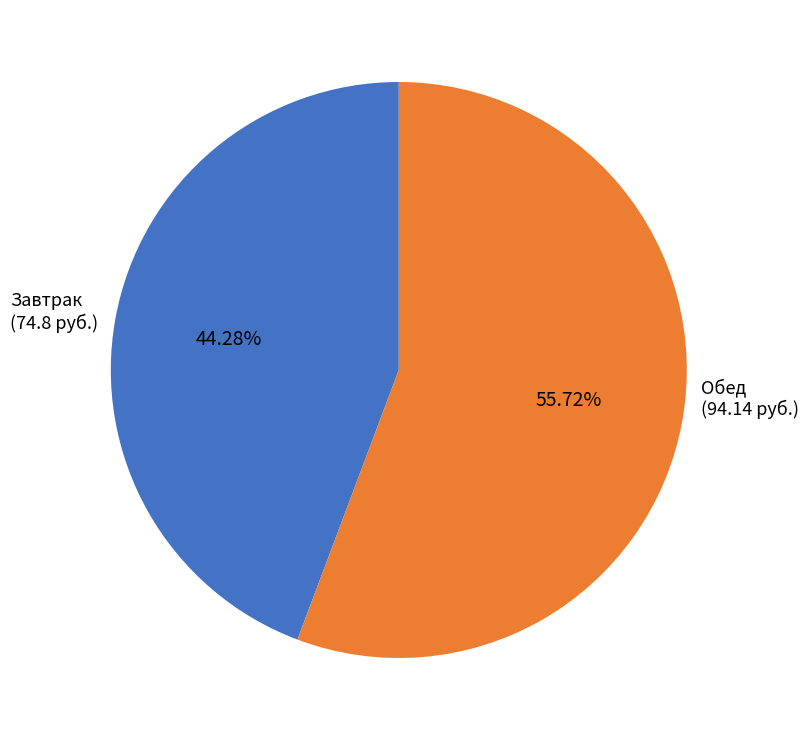

Rank the categories by value from highest to lowest.

Обед (94.14 руб.), Завтрак (74.8 руб.)